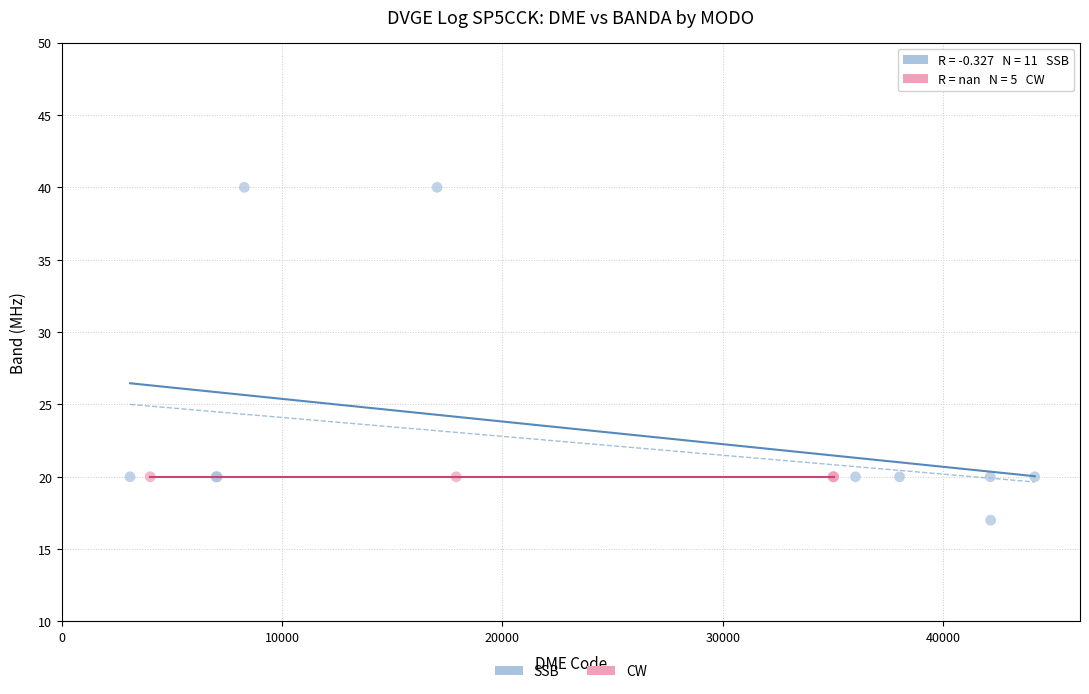

Which series contains the highest Y value?

SSB